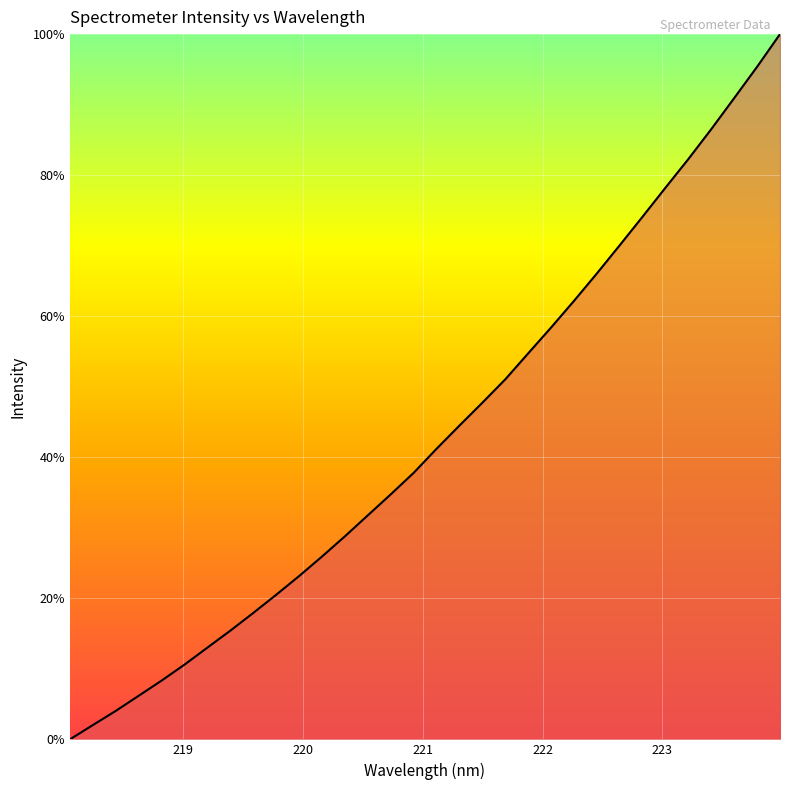

What is the difference between the maximum and minimum values?

100.0